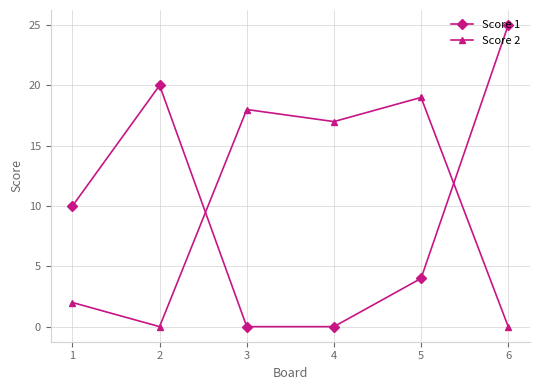

How many values in the Score 2 series are below 17?

3